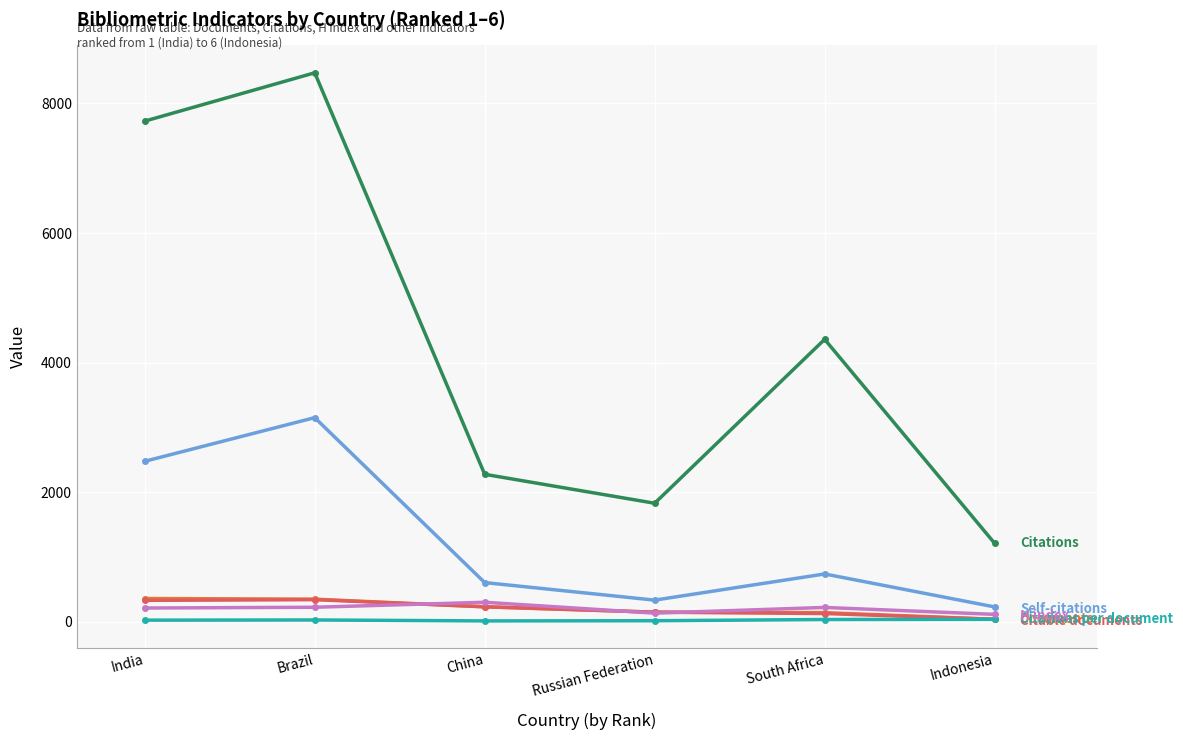

What is the label of the 2nd point from the left?

Brazil